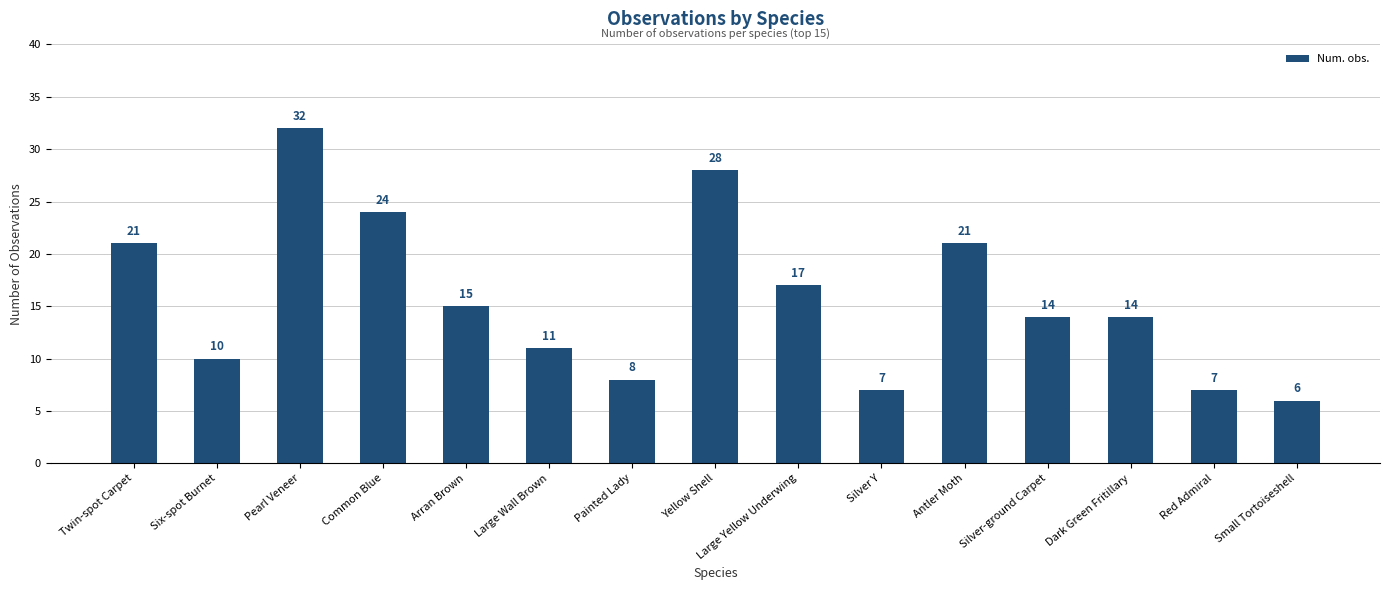

Approximately how many times larger is the value at Dark Green Fritillary compared to Silver Y?

2.0